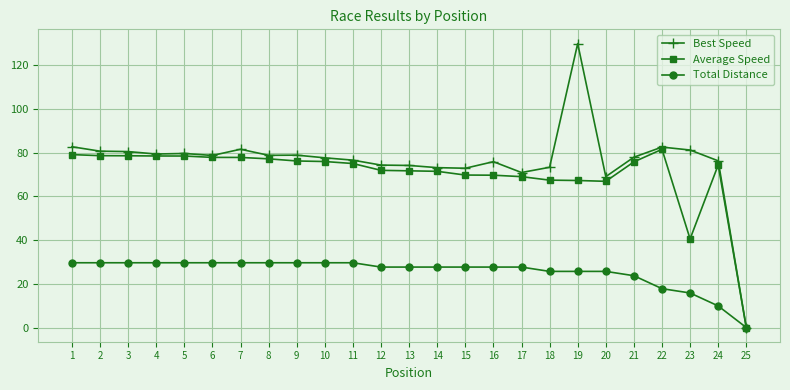

What is the difference between the maximum and minimum values in the Total Distance series?

29.7